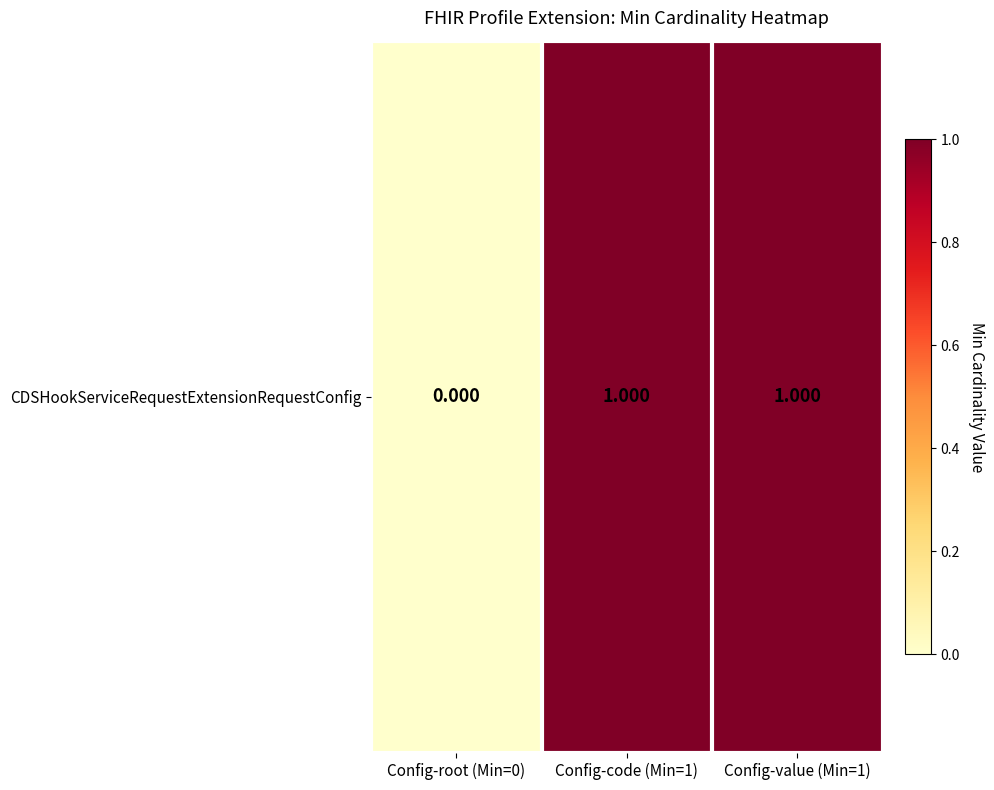

What is the change in value from Config-root (Min=0) to Config-code (Min=1)?

+1